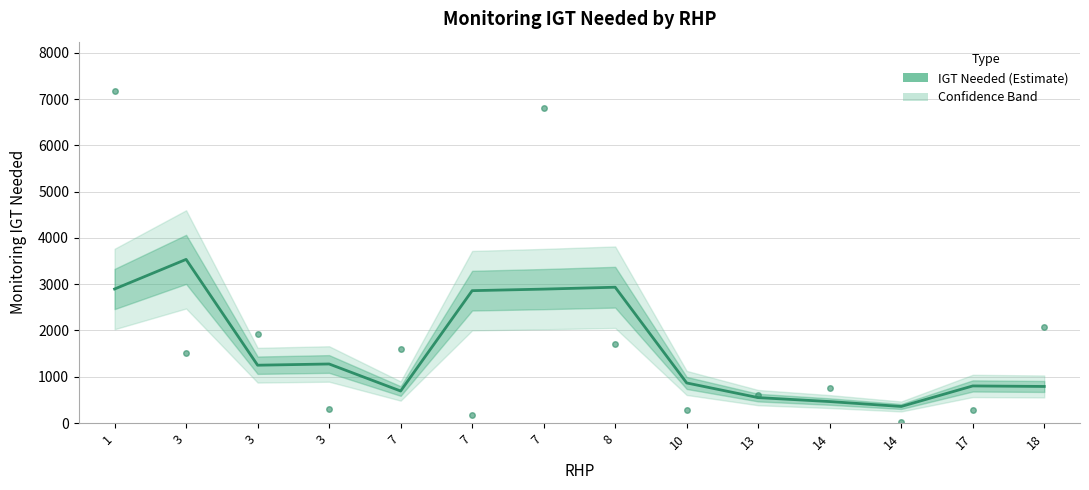

Reading left to right, transcribe all the data shown in this chart.

2896.3	3536.1	1250.1	1276.5	692.3	2860.4	2893.9	2934.9	866.7	550.1	464.6	358.6	802.2	791.0